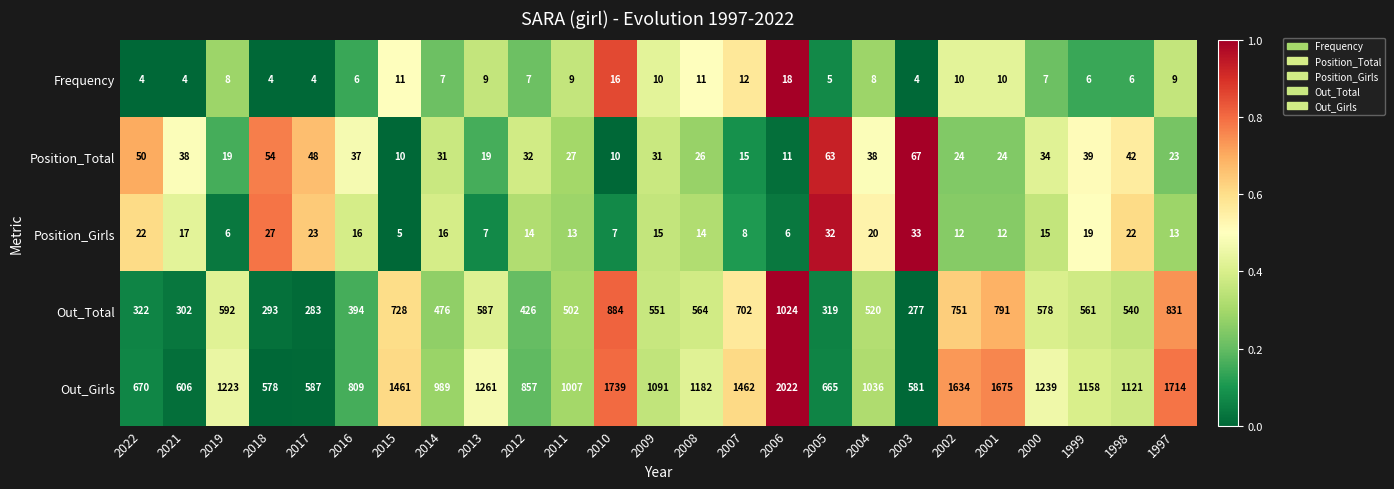

The Position_Total series shows 67 at 2003. True or false?

True